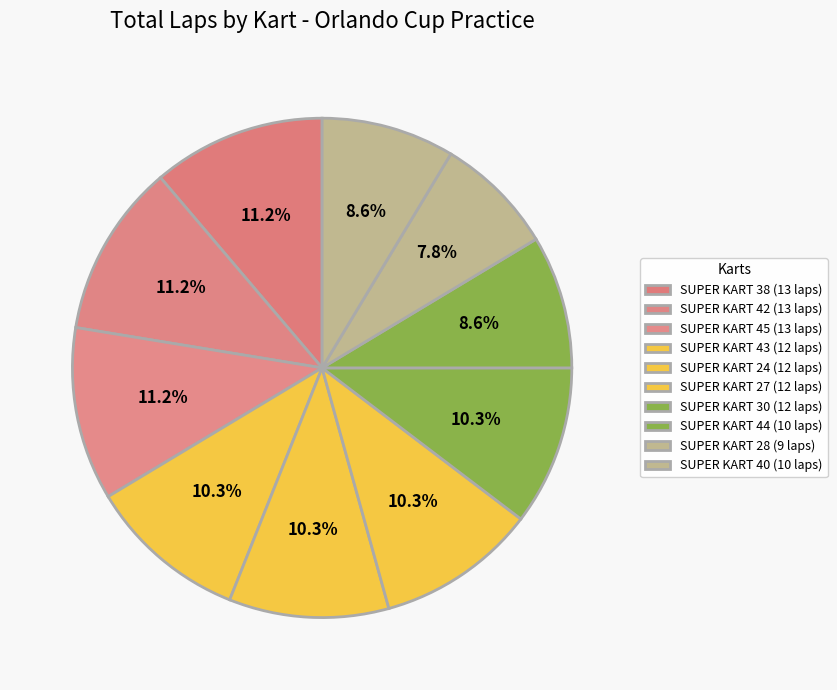

Is there any slice that represents more than half of the pie?

No